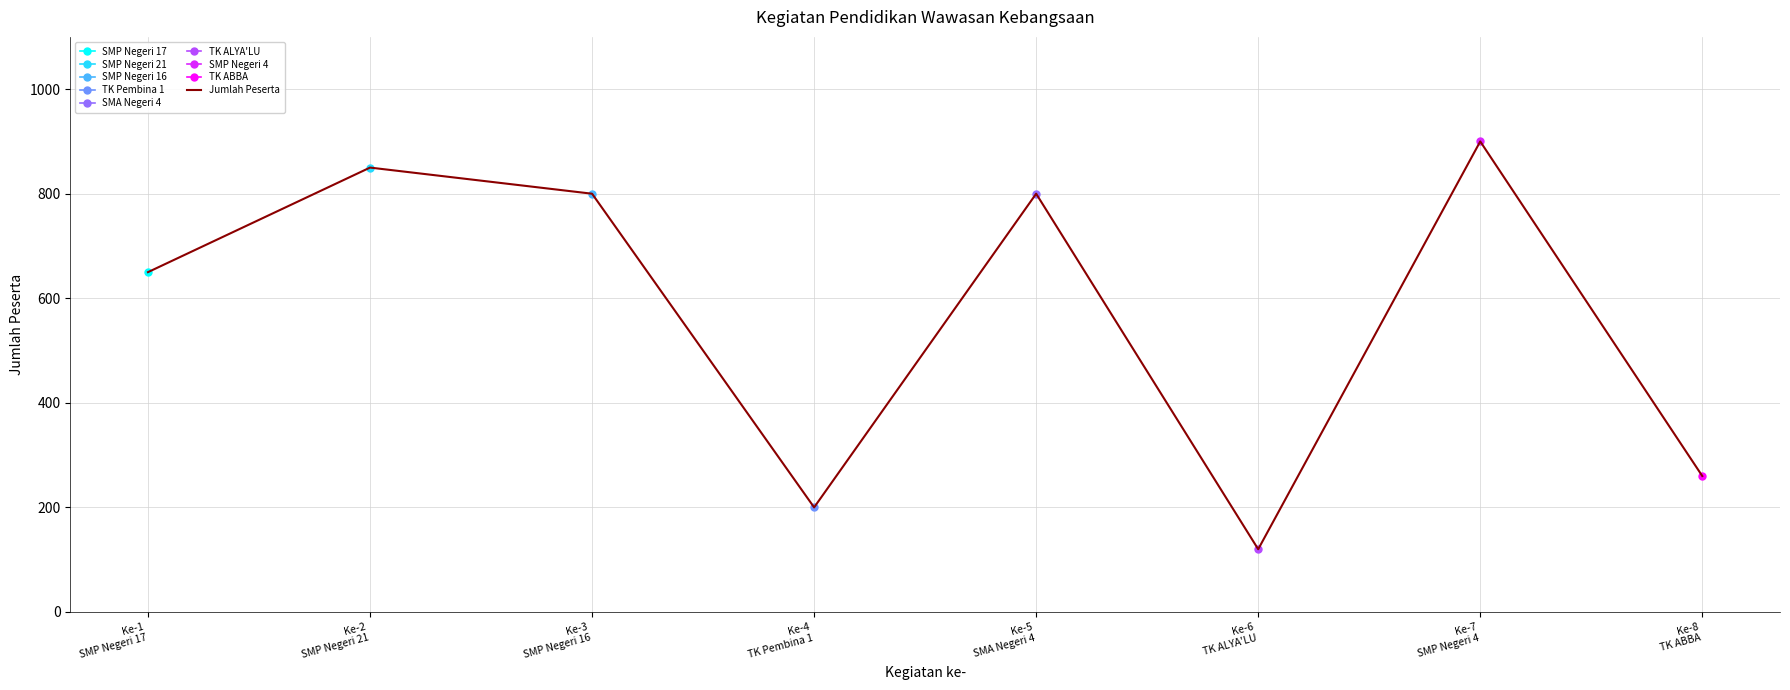

The chart shows a value of 650 at Ke-1
SMP Negeri 17. True or false?

True